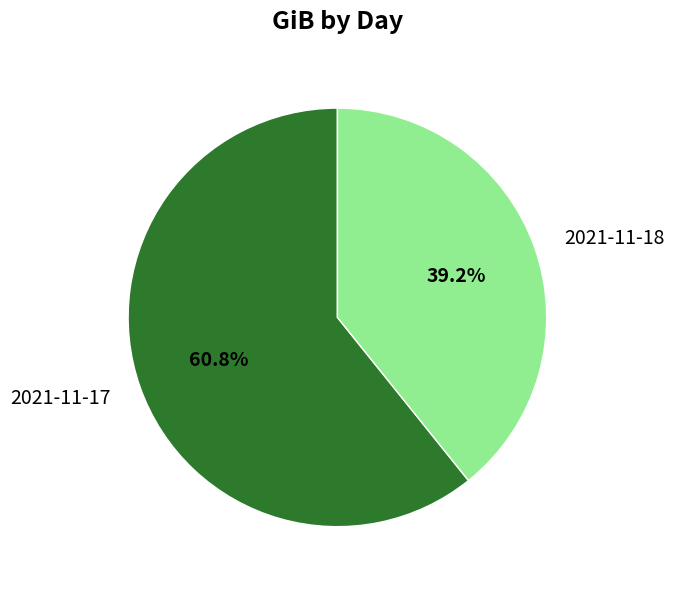

How many slices are in this pie chart?

2